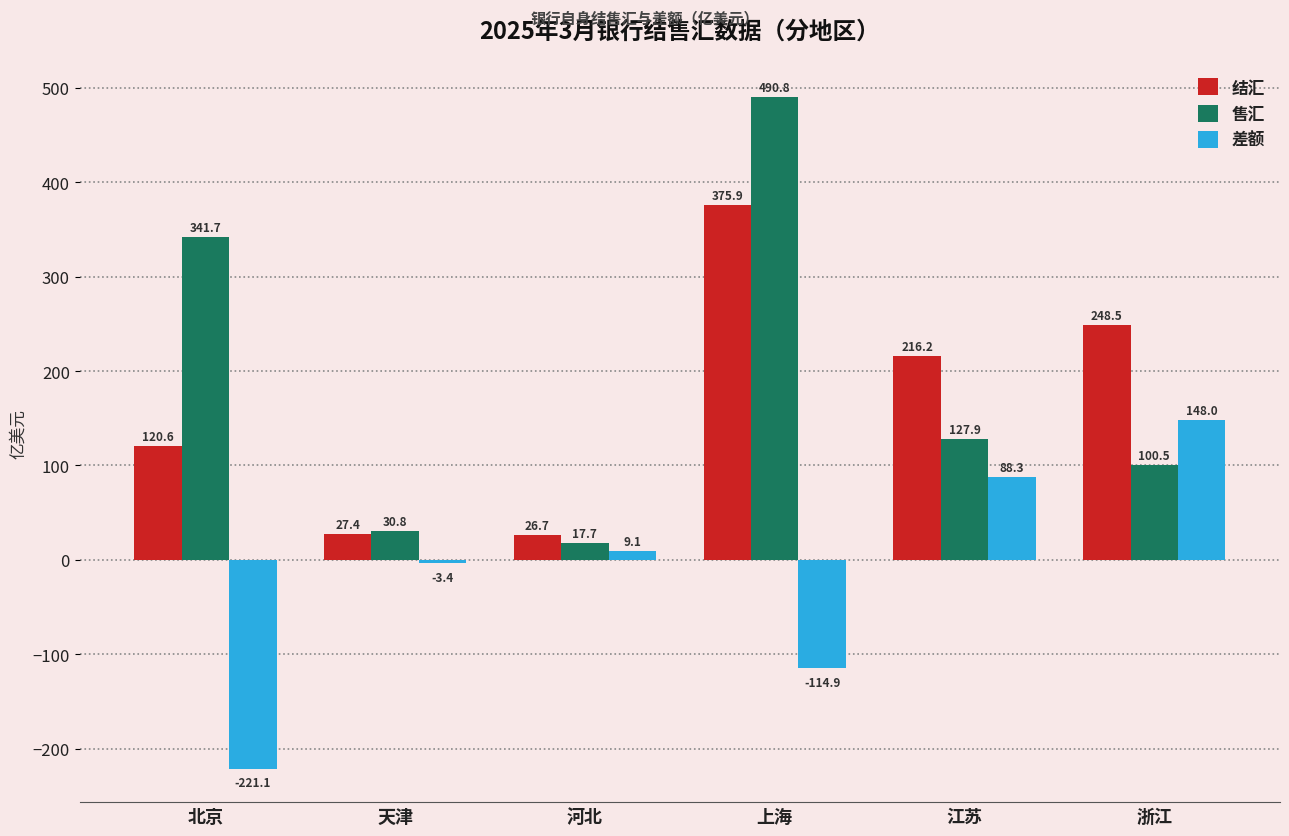

What value does the 结汇 series have at 江苏?

216.2